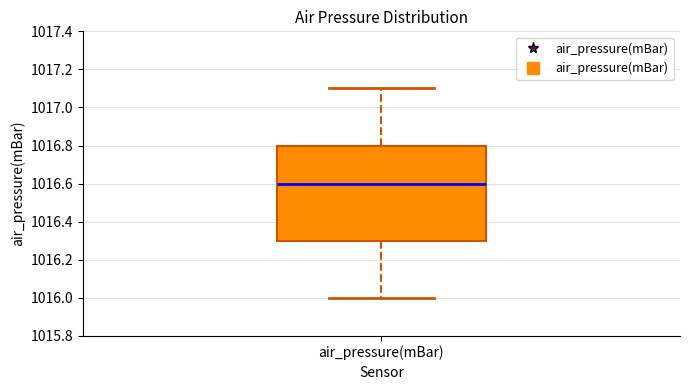

Transcribe this box plot: give where the median line is, the range the box spans, and where the two whiskers end, as read against the y-axis. The values are not printed on the chart, so give them approximately, as read against the axis.

median 1016.6, box 1016.3 to 1016.8, whiskers 1016.0 to 1017.1